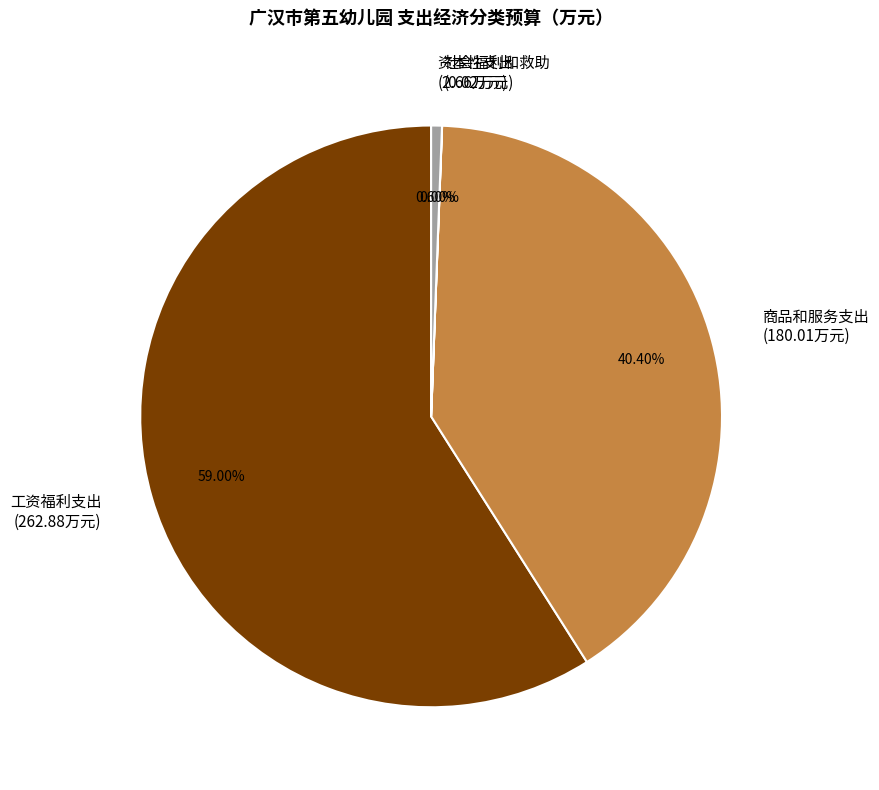

Is there a majority slice in this chart?

Yes